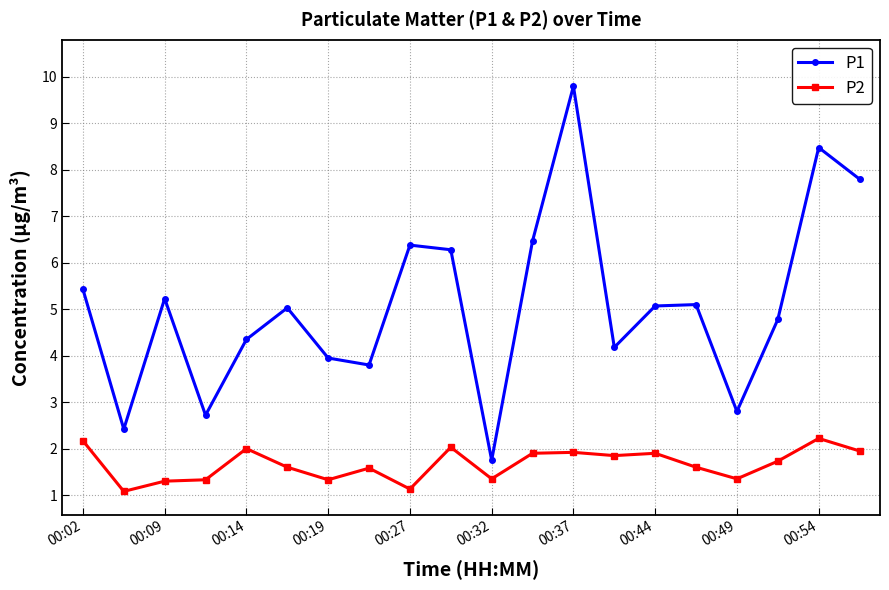

List the series in order of their overall mean, lowest first.

P2, P1